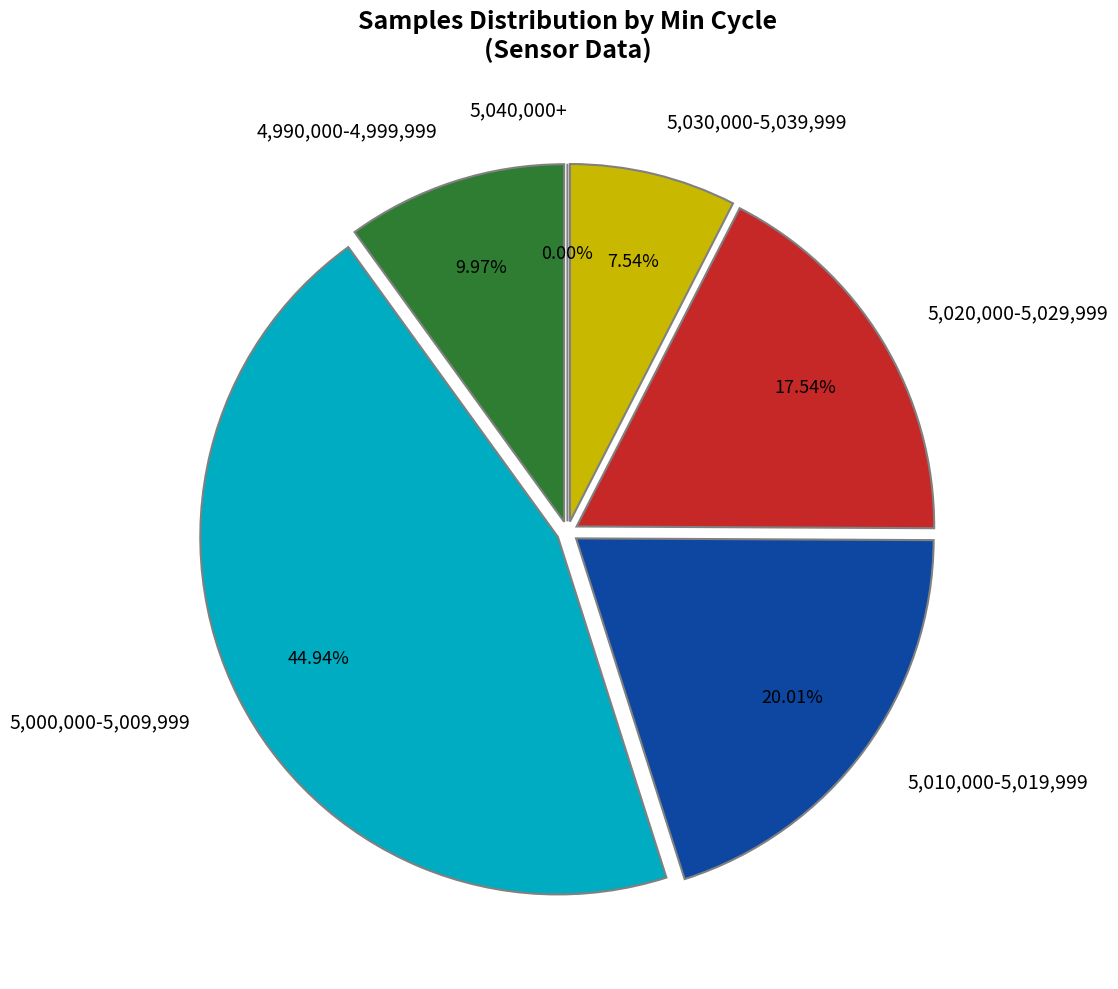

Is it true that 28 is 1% of the pie?

False